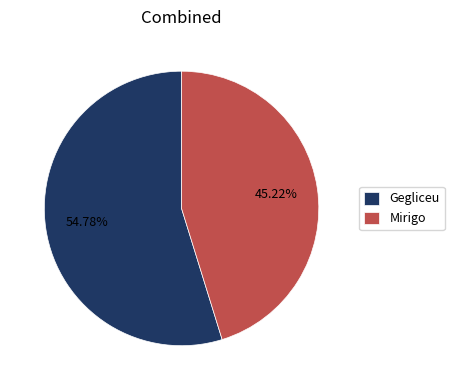

Is it true that Gegliceu is 55% of the pie?

True